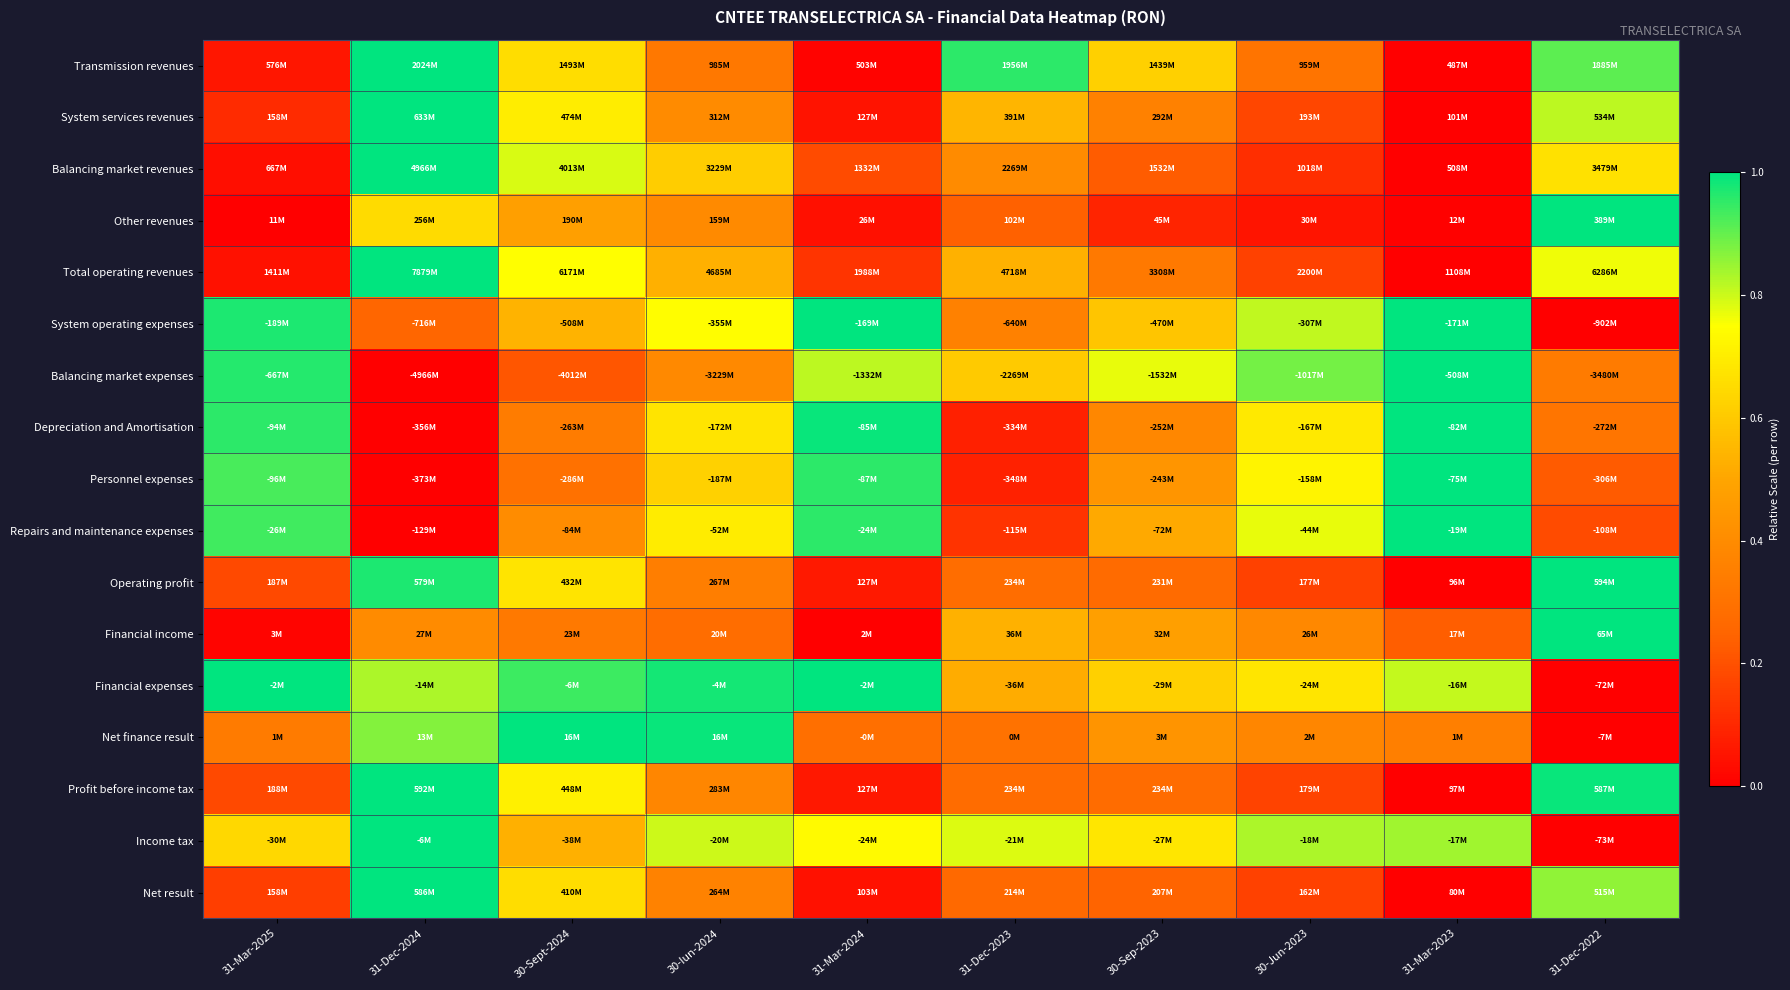

Rank the series by their maximum value, from highest to lowest.

Transmission revenues, System services revenues, Balancing market revenues, Other revenues, Total operating revenues, System operating expenses, Balancing market expenses, Depreciation and Amortisation, Personnel expenses, Repairs and maintenance expenses, Operating profit, Financial income, Financial expenses, Net finance result, Profit before income tax, Income tax, Net result